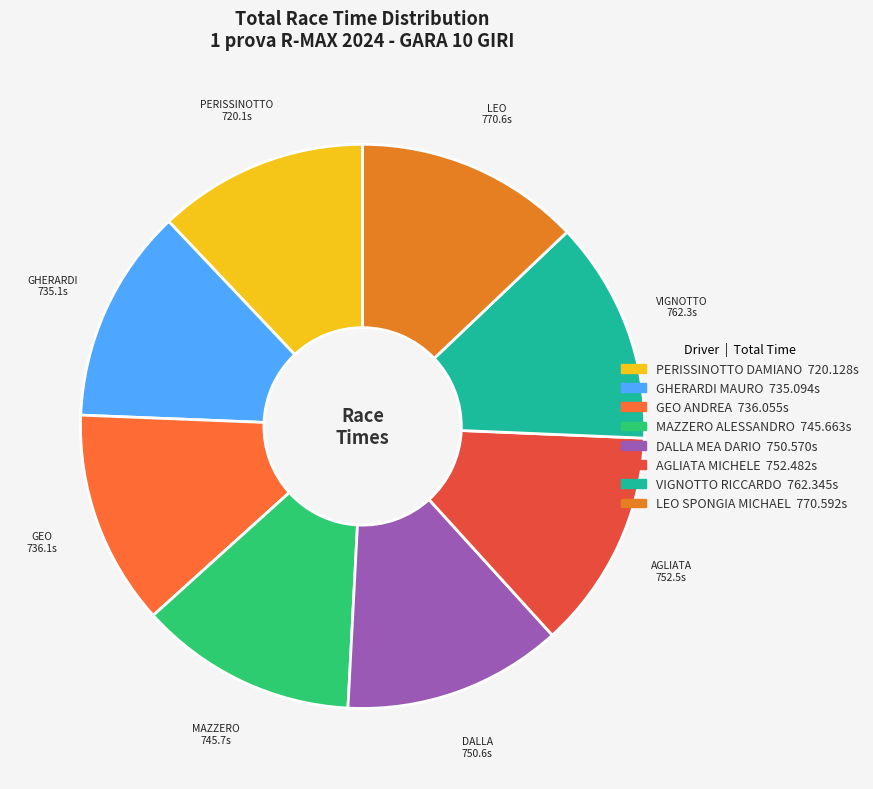

Approximately how many times larger is the value at AGLIATA MICHELE compared to DALLA MEA DARIO?

1.0